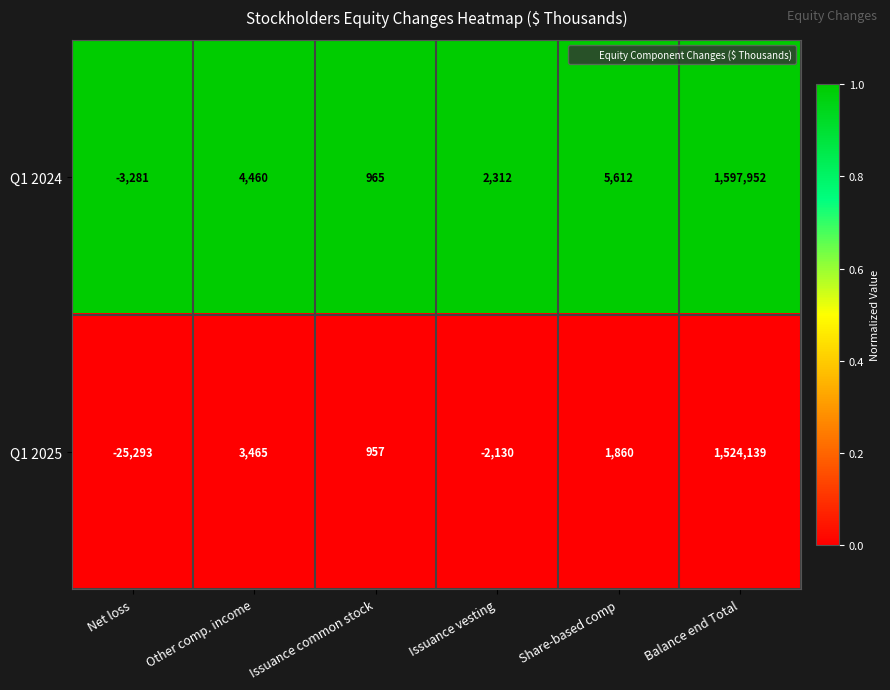

Which series has the widest spread of values?

Q1 2024